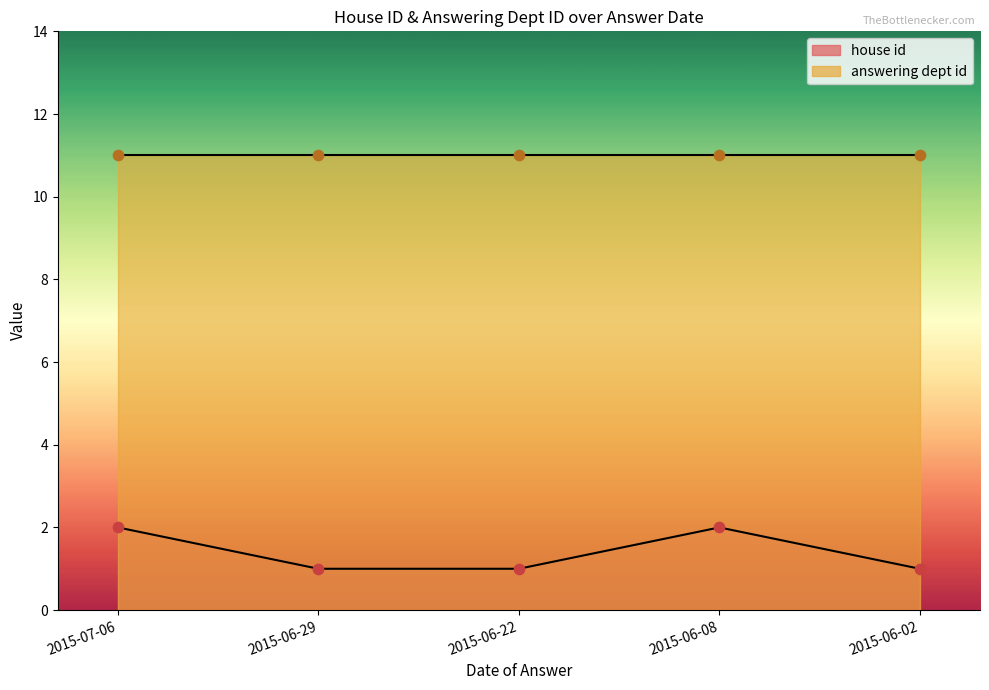

Which has a higher value, 2015-06-29 or 2015-06-22?

2015-06-29